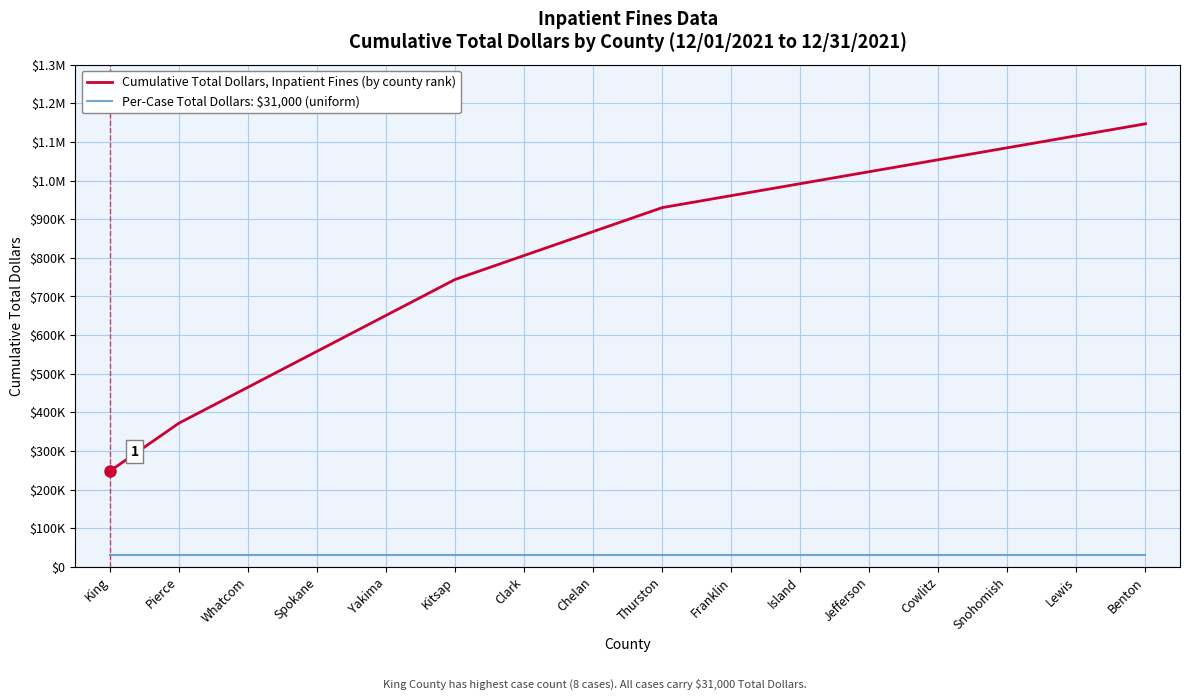

The value of Per-Case Total Dollars: $31,000 (uniform) at Yakima is 31000. True or false?

True